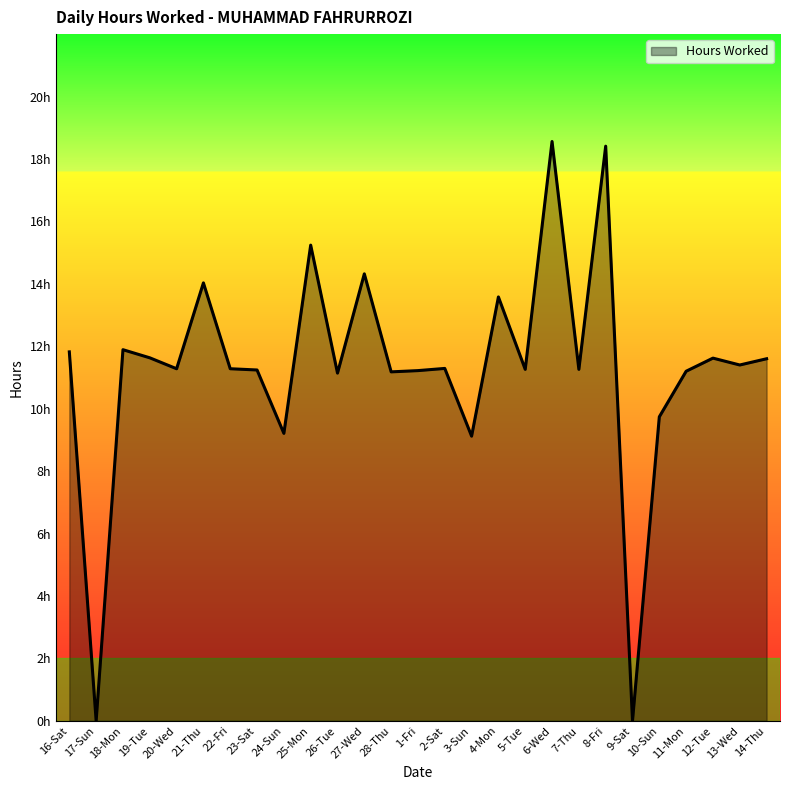

Does the chart have visible grid lines?

No